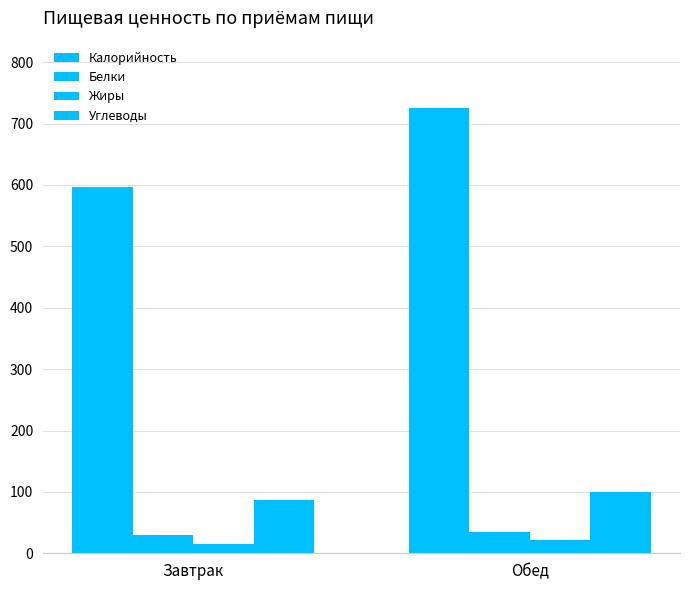

What is the smallest value displayed?

15.2